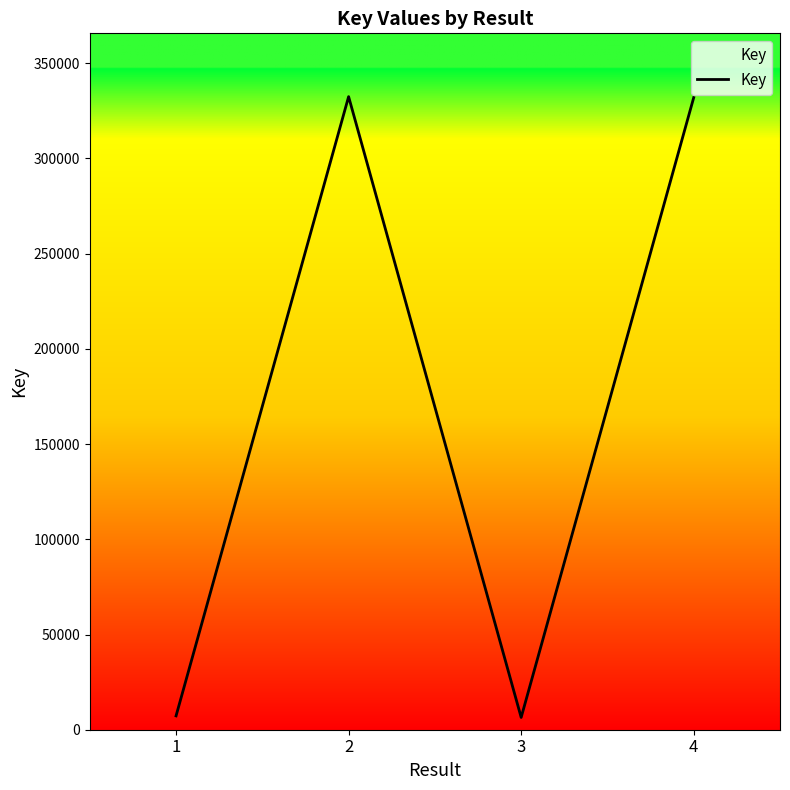

What is the ratio of the value at 3 to the value at 1?

0.9